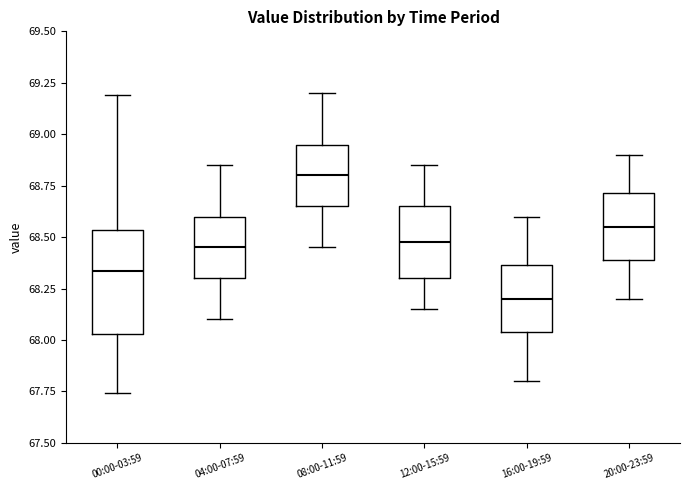

Which box's median line is the highest?

08:00-11:59